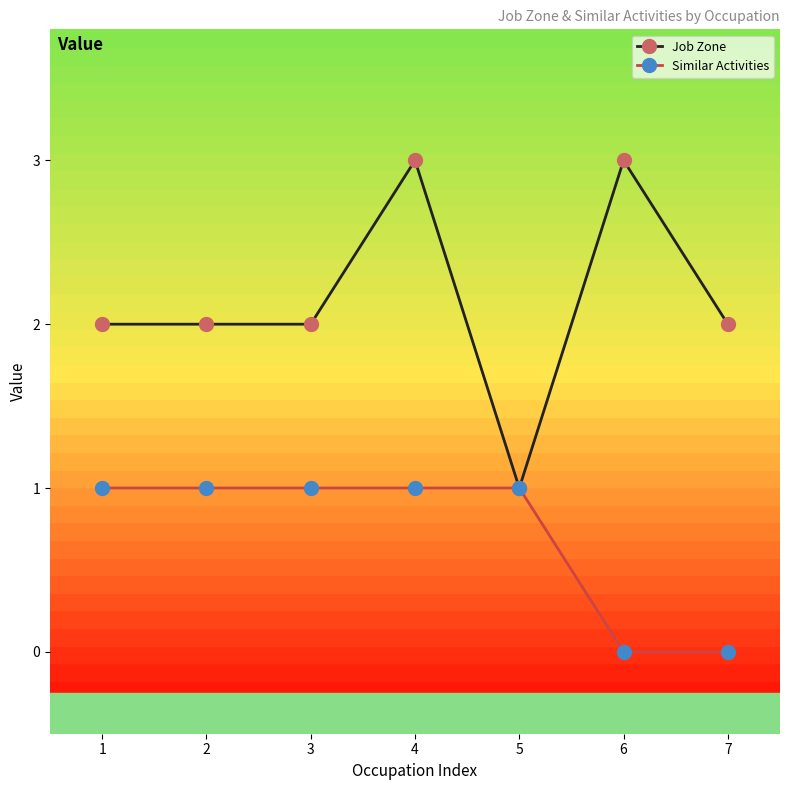

Count the number of data series in this chart.

2